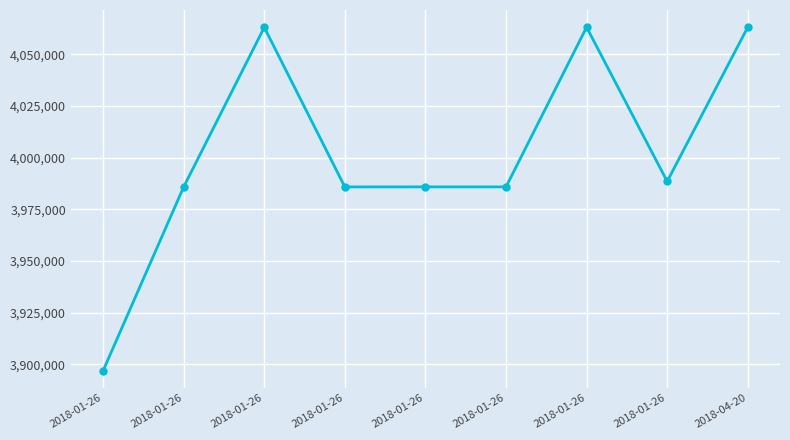

What is the smallest value displayed?

3896932